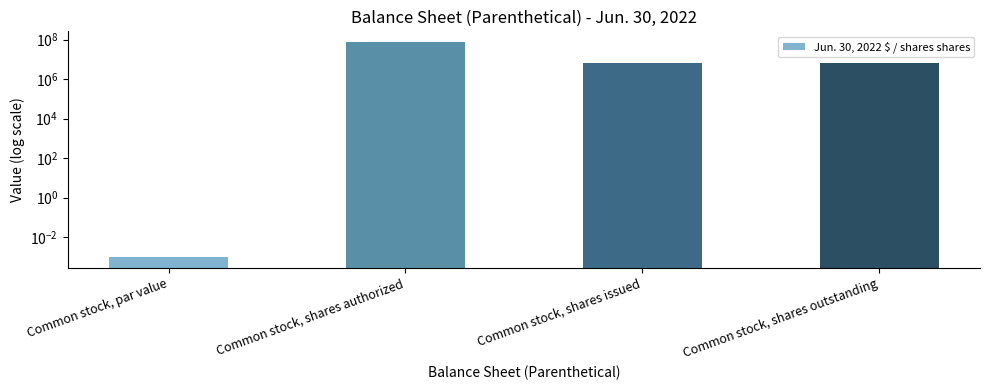

Rank the categories by value from lowest to highest.

Common stock, par value, Common stock, shares issued, Common stock, shares outstanding, Common stock, shares authorized